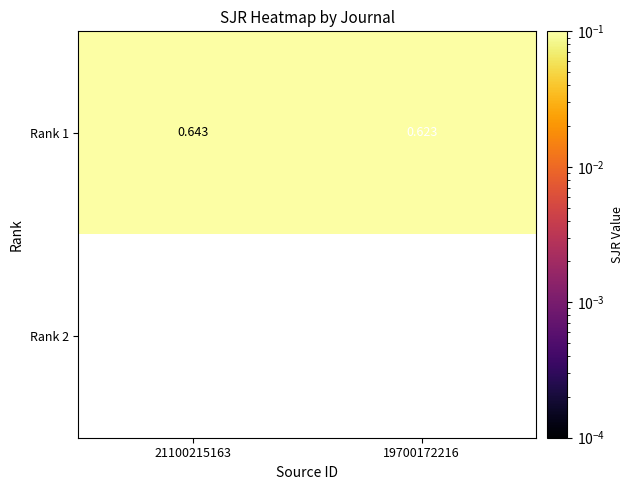

Which series has the largest total across all categories?

Rank 1